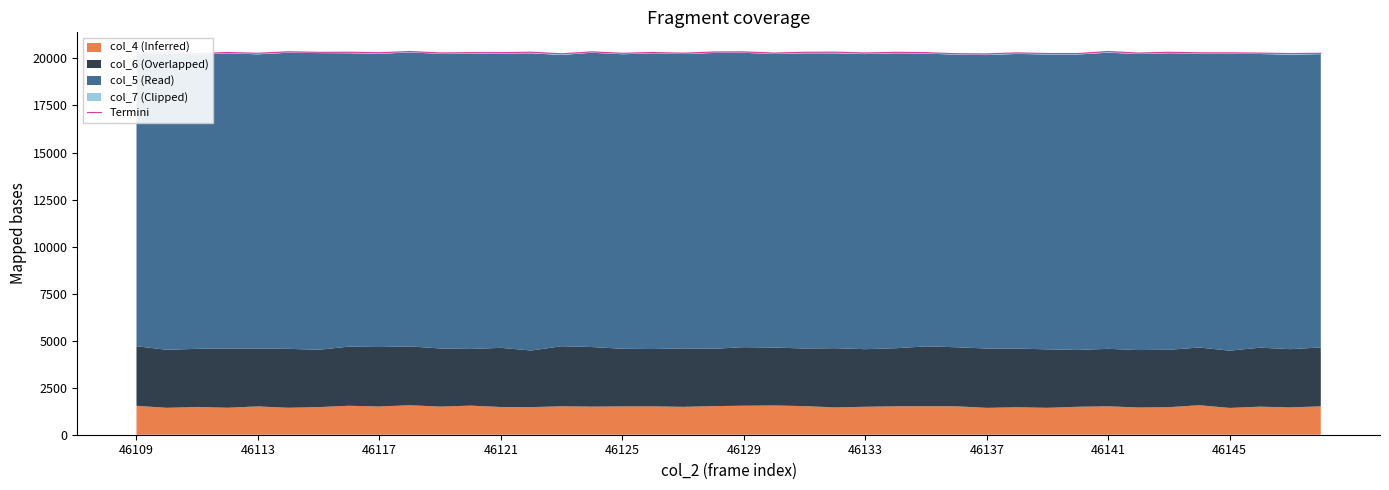

Reading right to left, list all the values displayed in this chart.

20276	20261	20285	20298	20299	20330	20286	20370	20262	20263	20297	20241	20252	20309	20328	20291	20336	20329	20286	20350	20344	20280	20317	20275	20351	20248	20332	20310	20308	20293	20370	20303	20331	20326	20355	20276	20318	20256	20328	20318